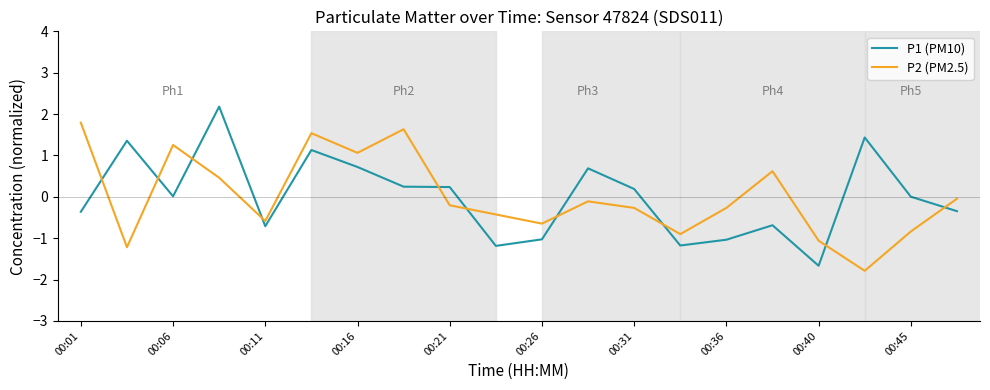

Which series has the widest spread of values?

P1 (PM10)